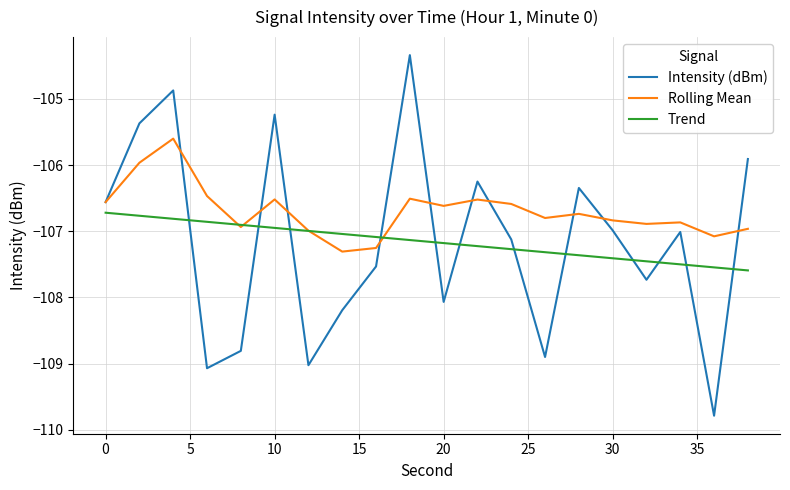

What is the lowest value of the Intensity (dBm) series?

-109.8